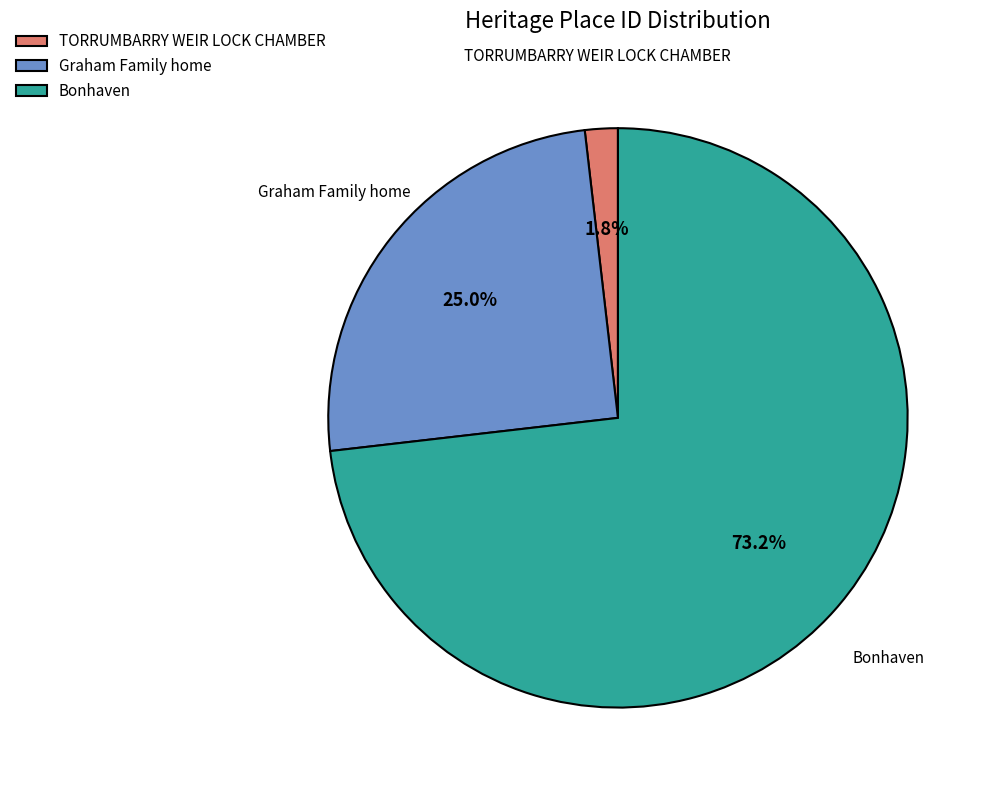

The Bonhaven slice represents 73% of the pie. True or false?

True